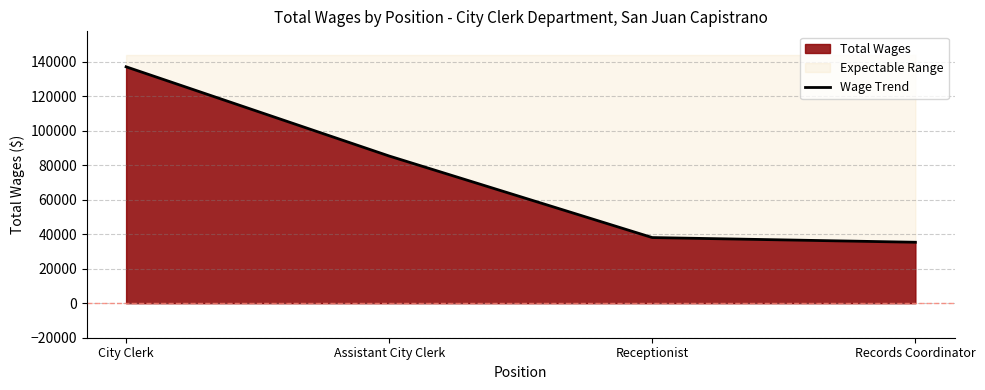

True or false: there are more than 2 points higher than both neighbors.

False